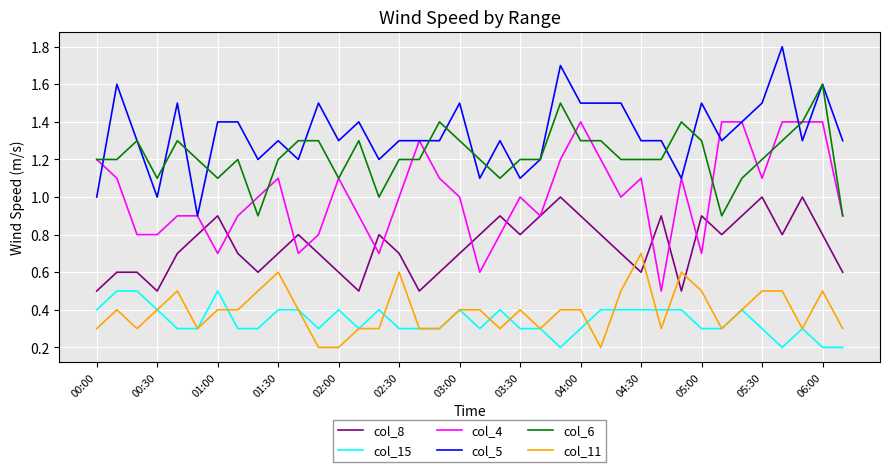

List the series in order of their peak value, lowest first.

col_15, col_11, col_8, col_4, col_6, col_5